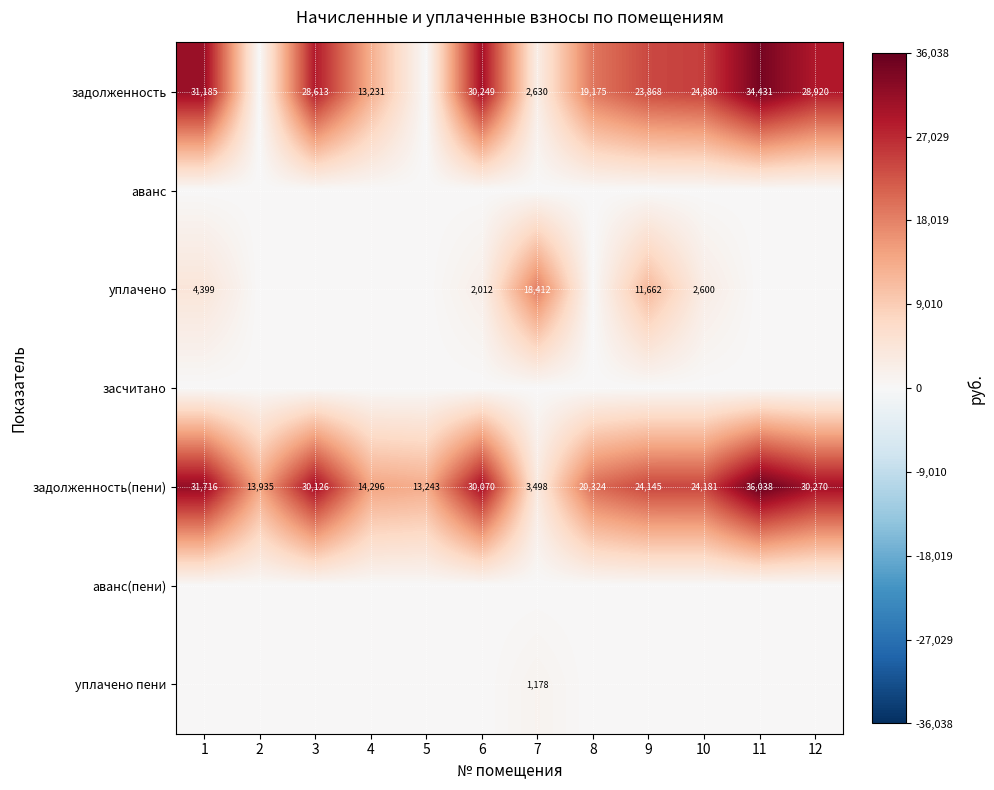

At how many categories does at least one series exceed 8696?

12